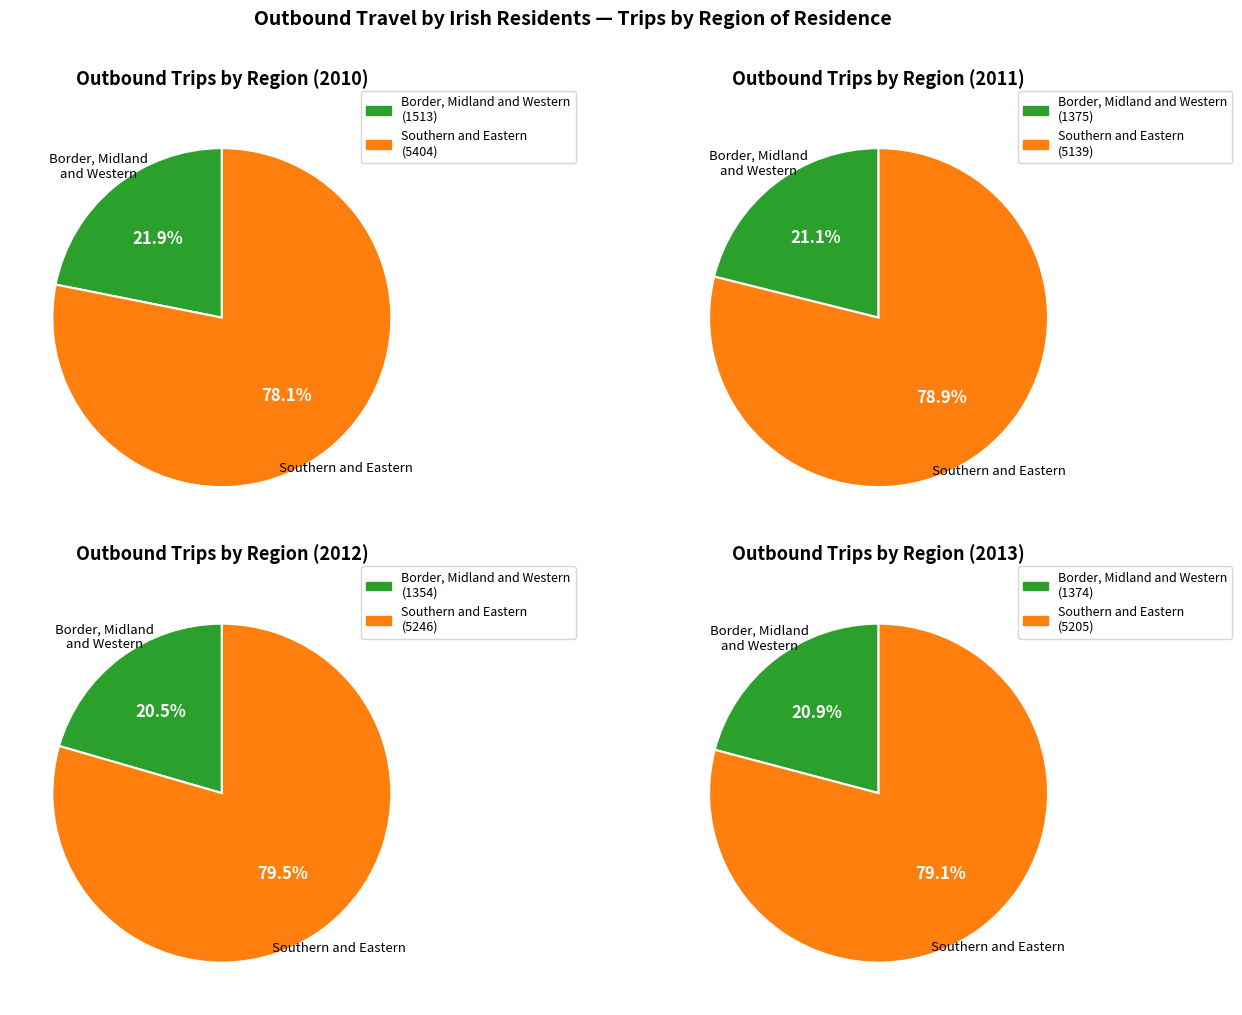

Is 2010 the majority of the pie?

No